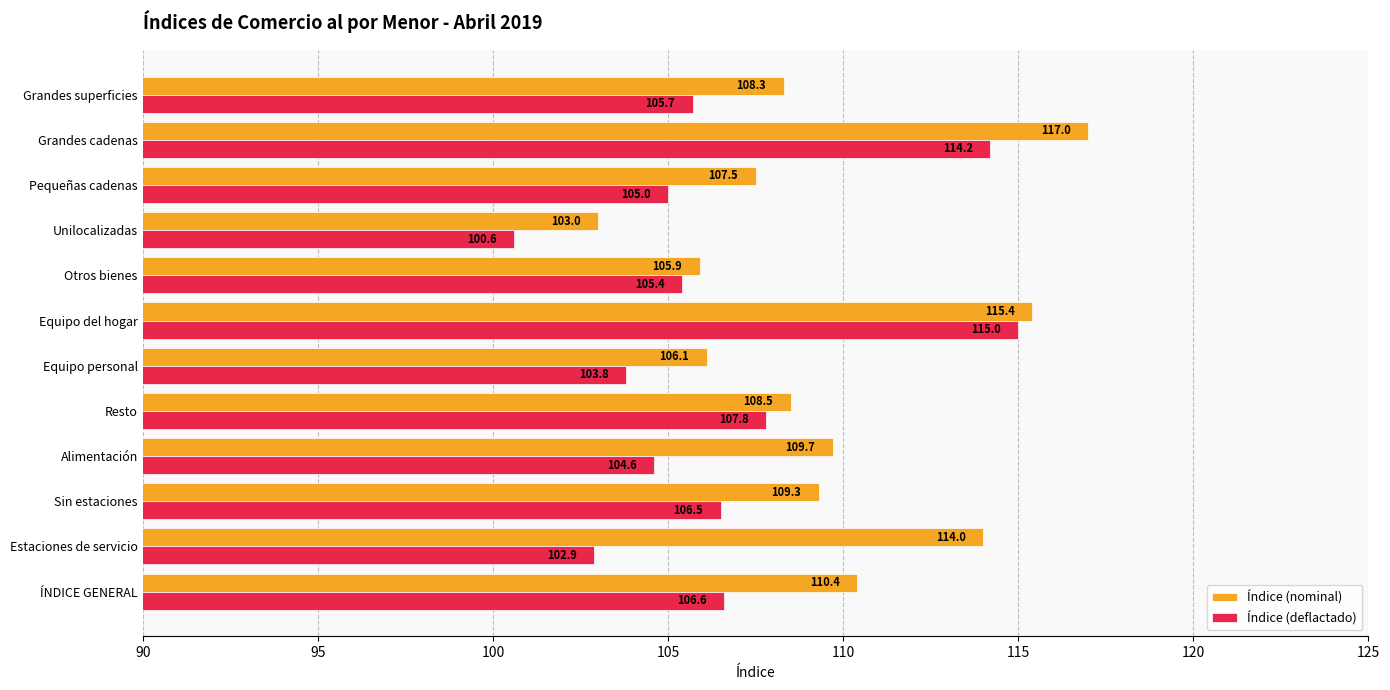

How many data points in Índice (deflactado) are less than 105?

4